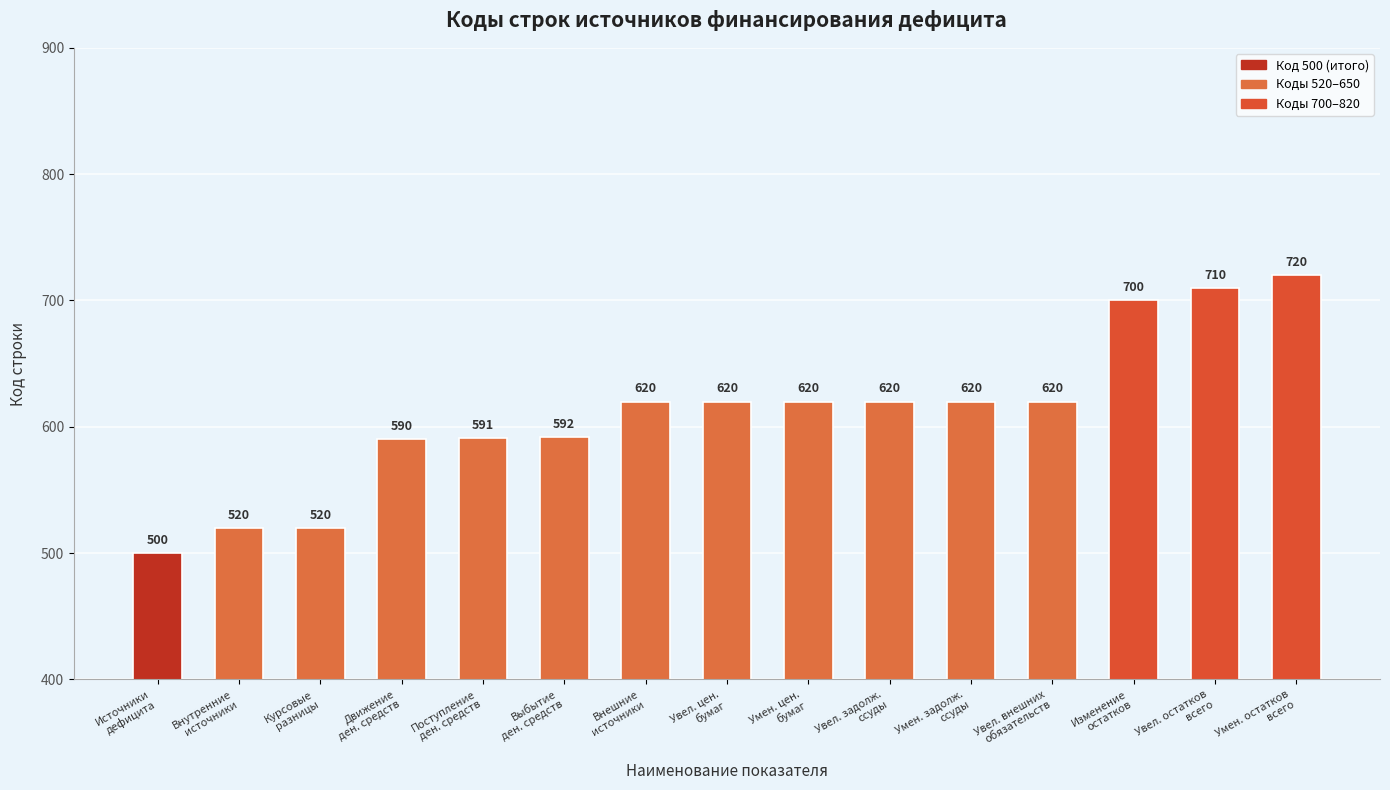

Count the number of categories in the chart.

15